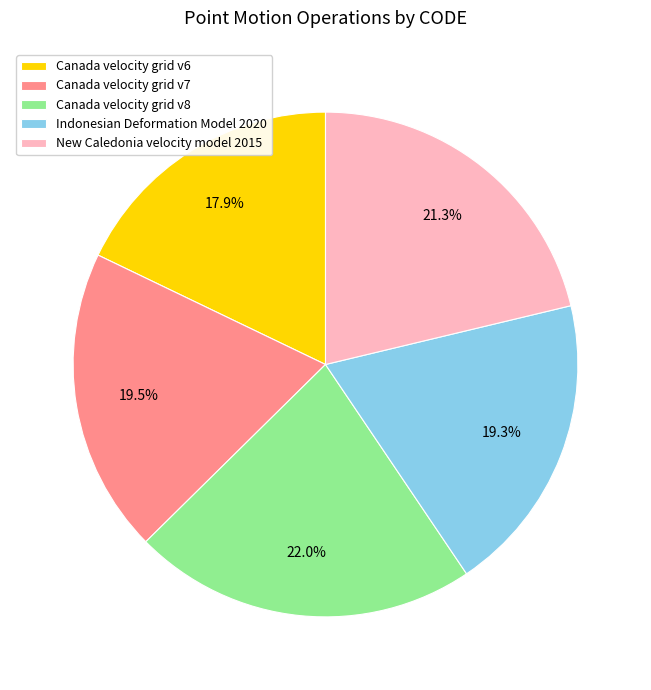

Count the number of slices in the pie.

5